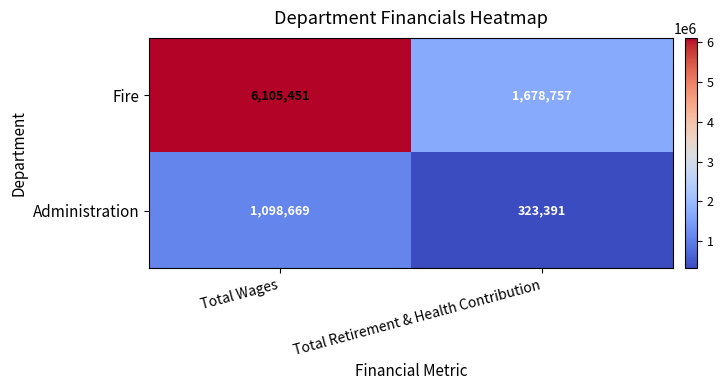

Reading left to right, list all the values displayed in this chart.

Fire: Total Wages=6105451	Total Retirement & Health Contribution=1678757
Administration: Total Wages=1098669	Total Retirement & Health Contribution=323391